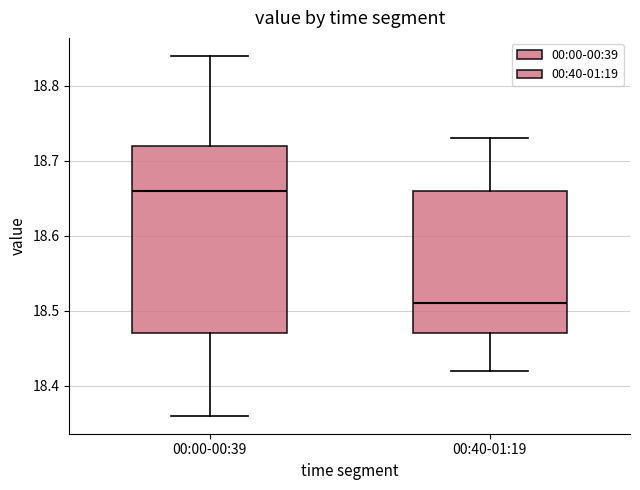

Which box has the lowest median line?

00:40-01:19